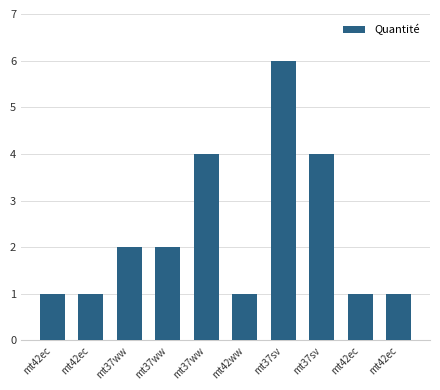

Rank the categories by value from lowest to highest.

mt42ec, mt42ec, mt42ww, mt42ec, mt42ec, mt37ww, mt37ww, mt37ww, mt37sv, mt37sv